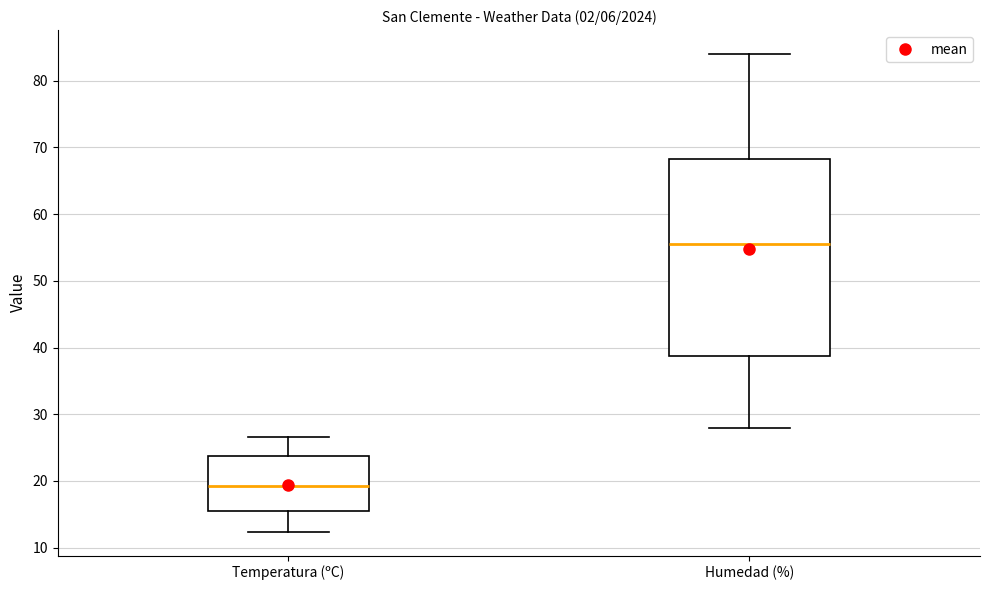

Where does the median line of the box for Temperatura (ºC) sit on the y-axis? The values are not printed on the chart, so give them approximately, as read against the axis.

19